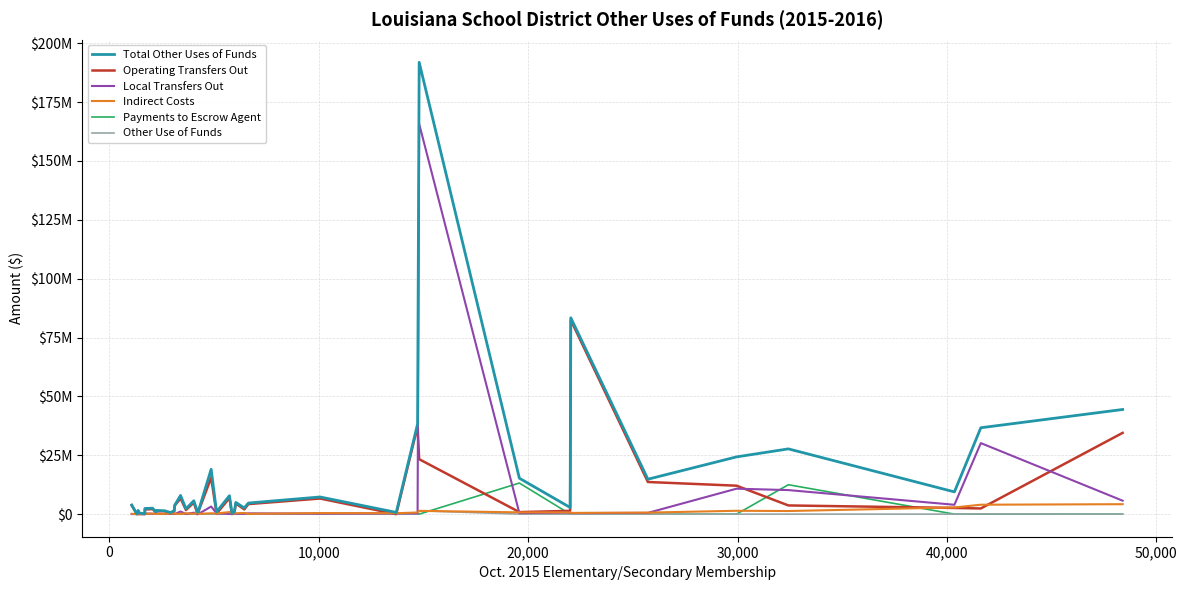

Does the chart display data point markers on the line(s)?

No